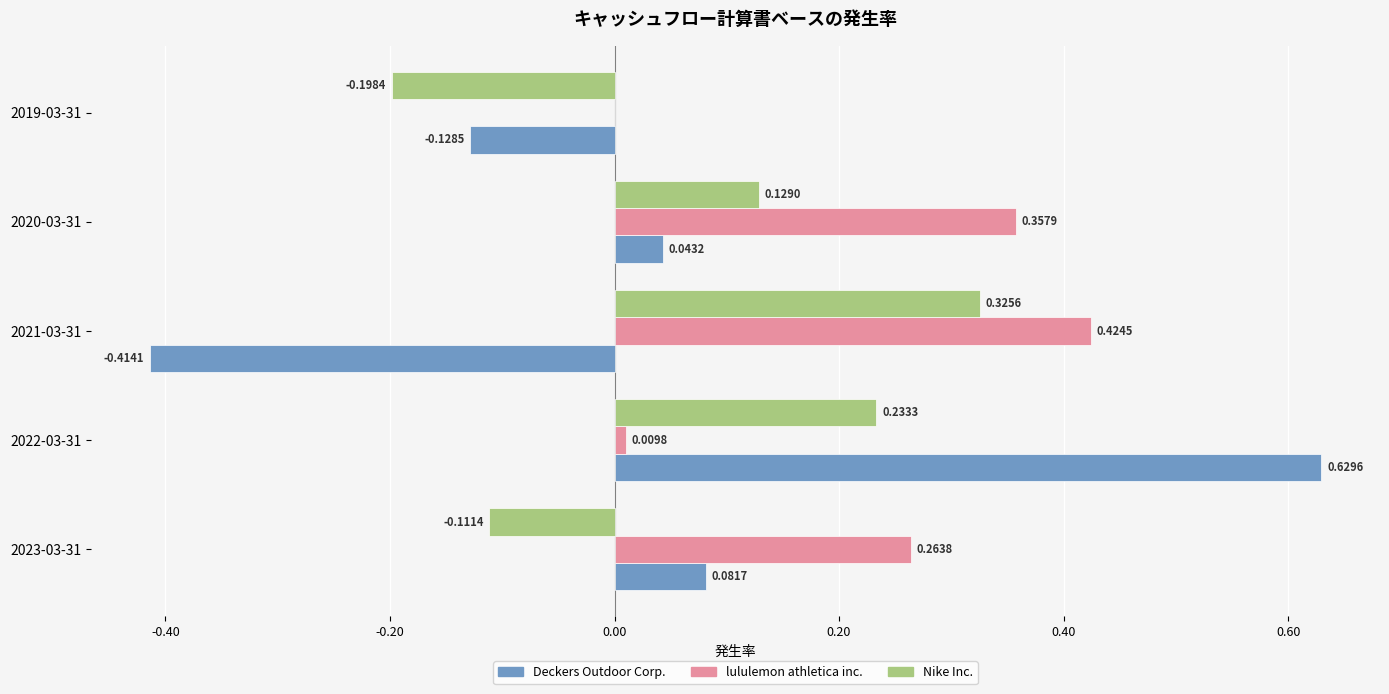

At which category is the sum across all series the highest?

2022-03-31